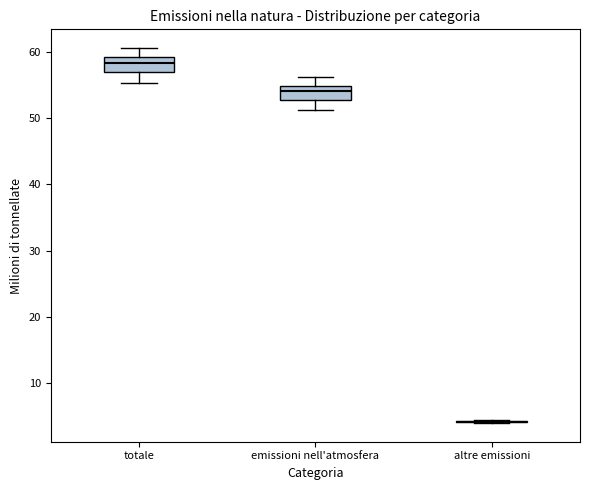

Reading left to right, transcribe this box plot: for each box, give where its median line is, the range the box spans, and where its two whiskers end, as read against the y-axis. The values are not printed on the chart, so give them approximately, as read against the axis.

totale: median 58, box 57 to 59, whiskers 55 to 61
emissioni nell'atmosfera: median 54, box 53 to 55, whiskers 51 to 56
altre emissioni: box collapsed to a line at 4, whiskers 4 to 5